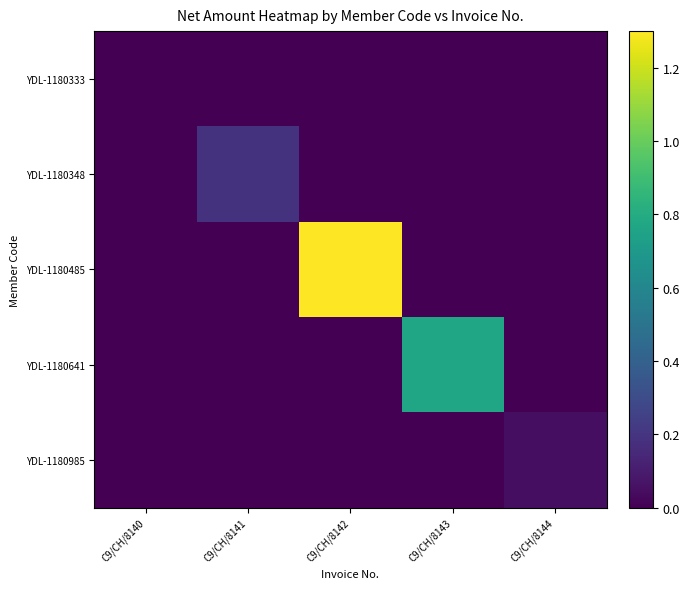

Which series has the largest range (max minus min)?

YDL-1180485